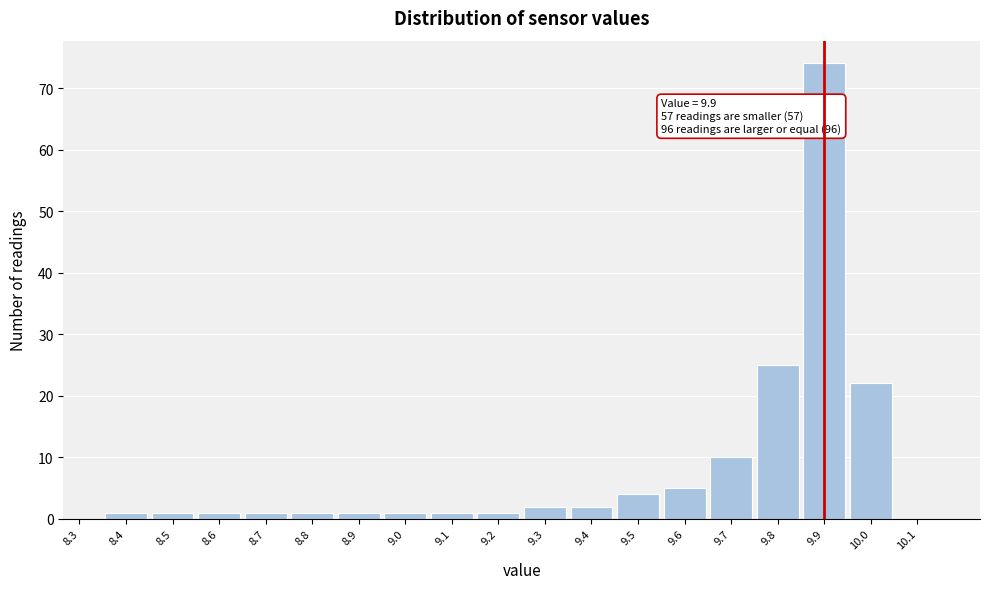

Over which range of the x-axis is the bar tallest?

9.85 to 9.95